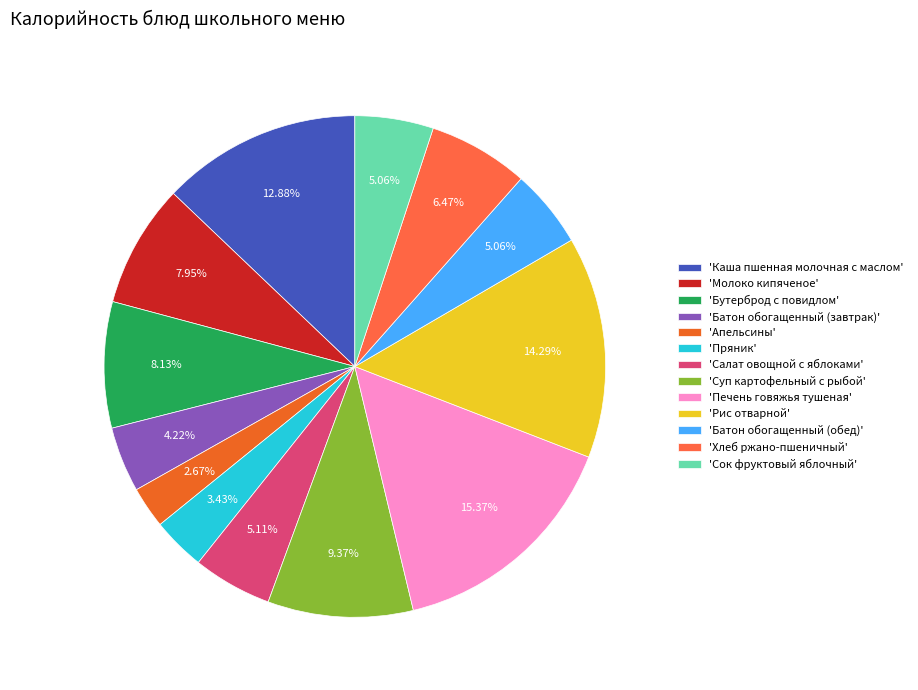

Rank the categories by value from highest to lowest.

Печень говяжья тушеная, Рис отварной, Каша пшенная молочная с маслом, Суп картофельный с рыбой, Бутерброд с повидлом, Молоко кипяченое, Хлеб ржано-пшеничный, Салат овощной с яблоками, Батон обогащенный (обед), Сок фруктовый яблочный, Батон обогащенный (завтрак), Пряник, Апельсины